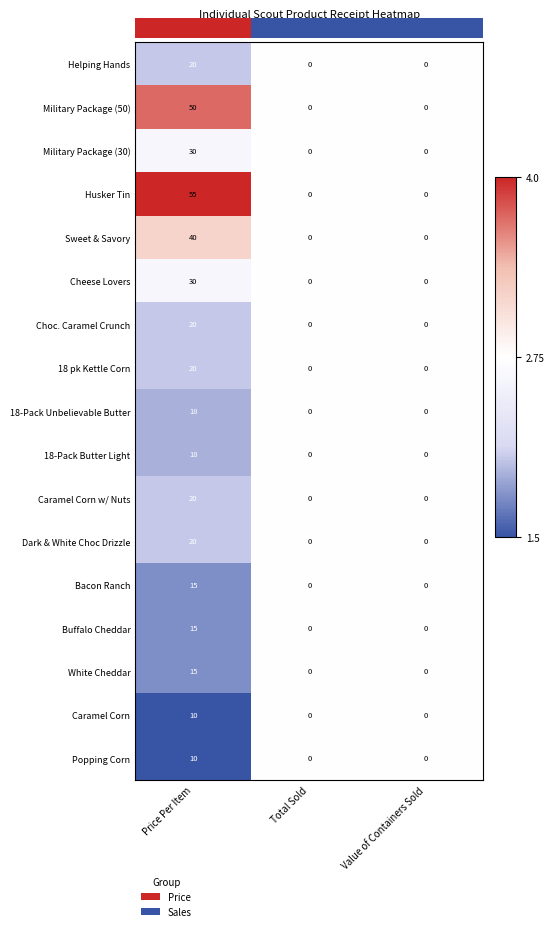

Which category has the highest value across all series?

Price Per Item